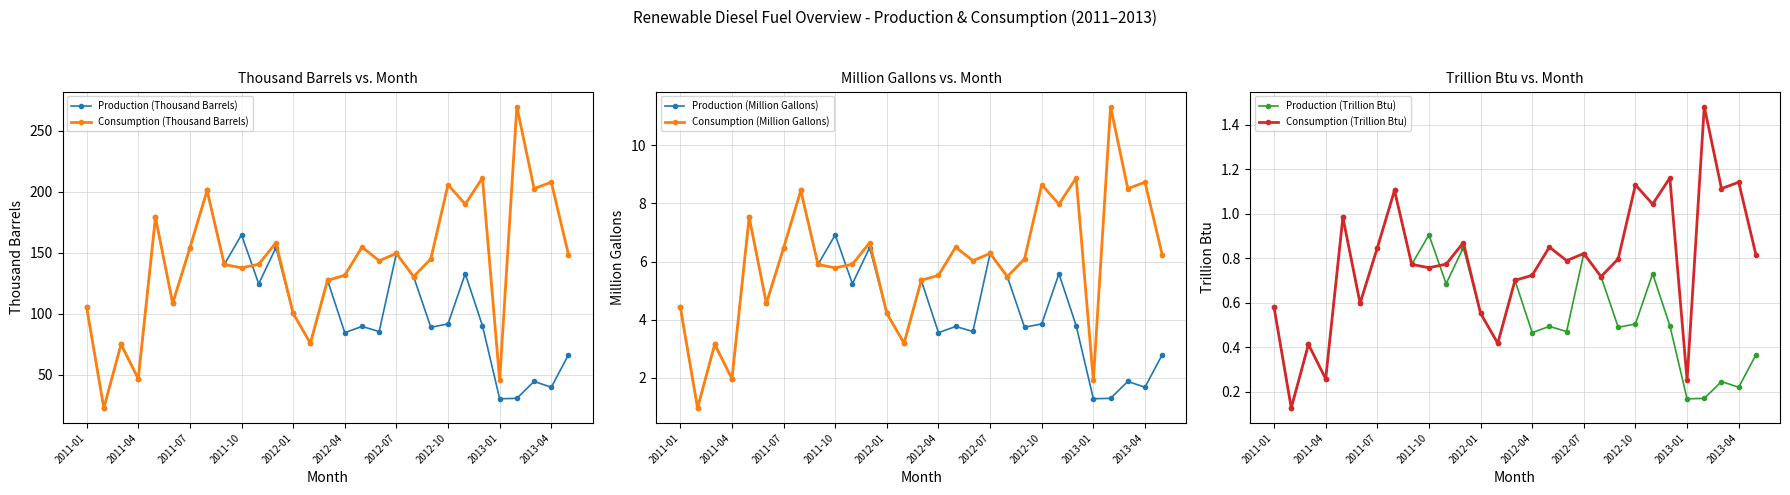

What is the lowest value of the Production (Million Gallons) series?

1.0